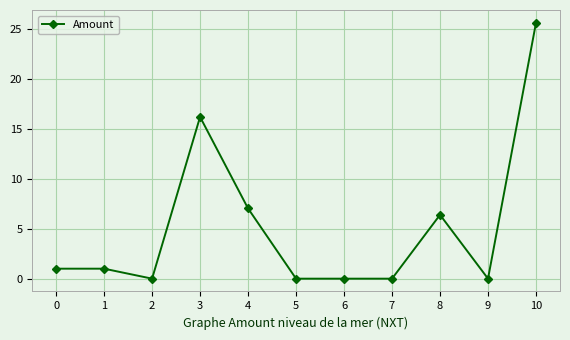

How many data points are less than 1?

5